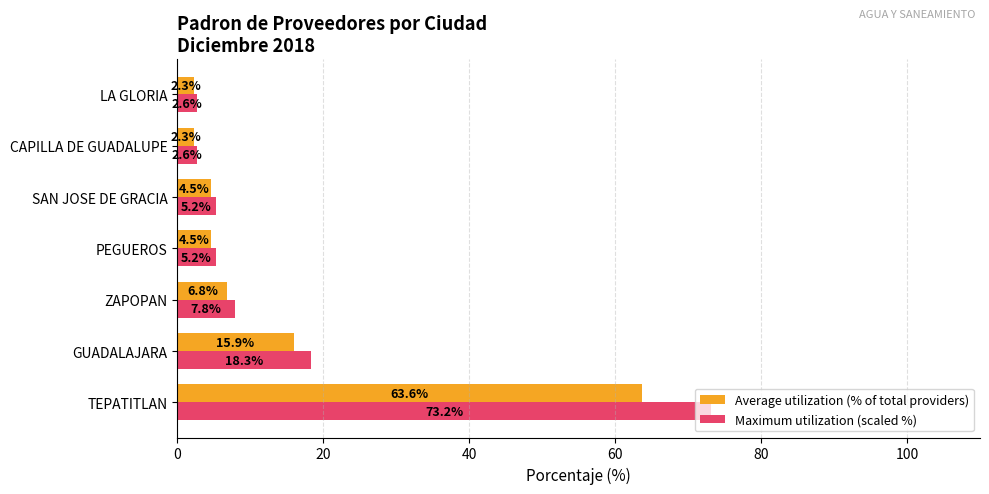

Which series has the largest range (max minus min)?

Maximum utilization (scaled %)